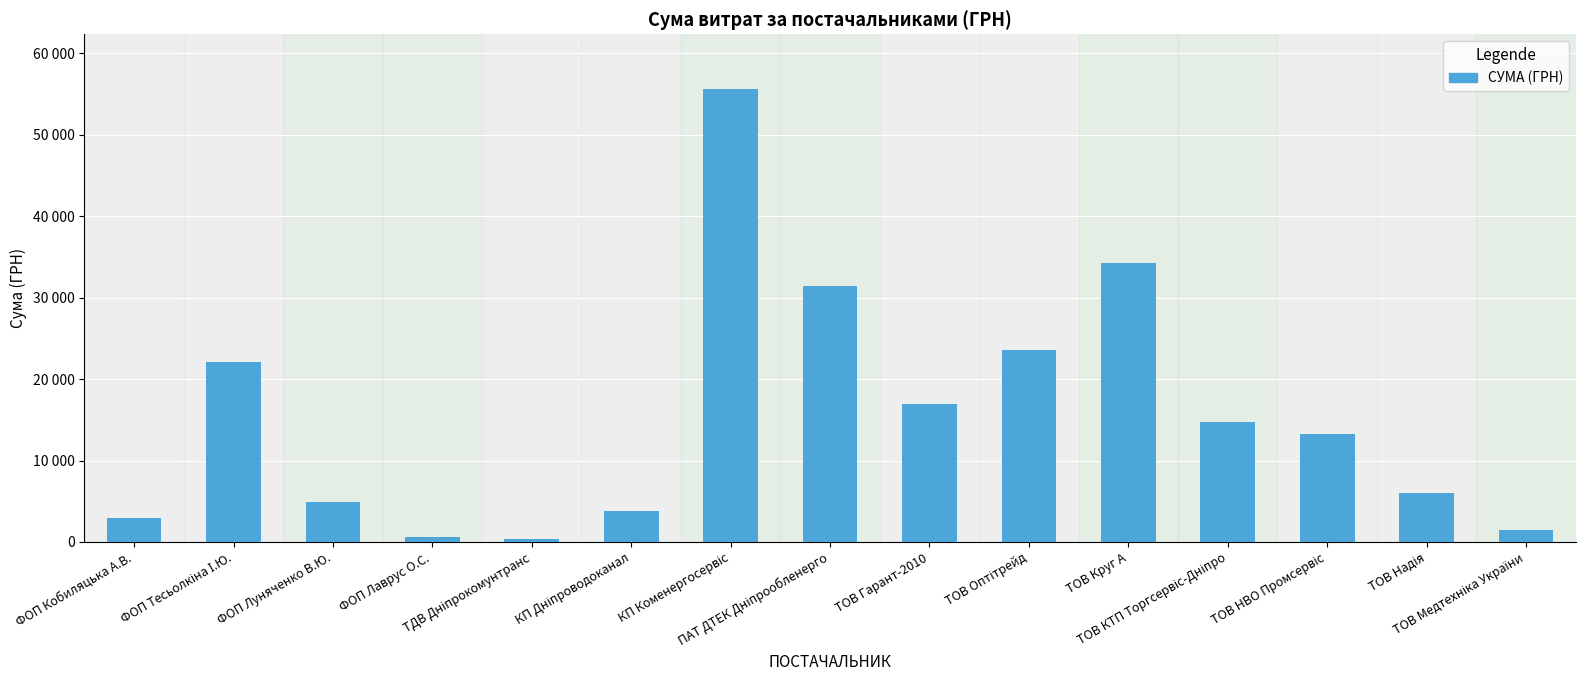

Between ФОП Лаврус О.С. and ТОВ КТП Торгсервіс-Дніпро, which is larger?

ТОВ КТП Торгсервіс-Дніпро